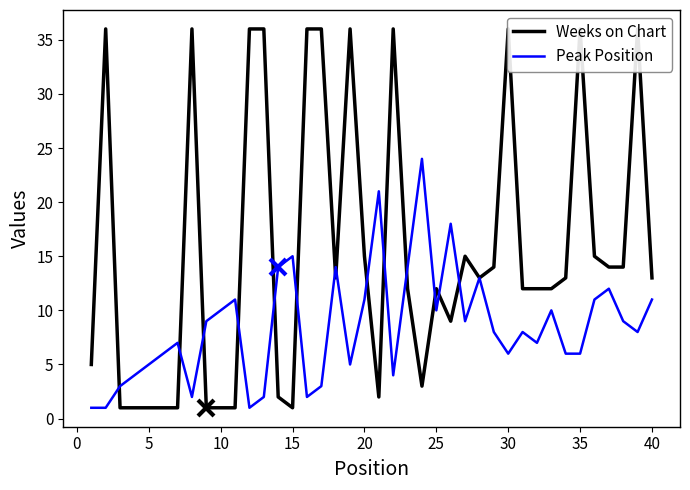

True or false: Peak Position and Weeks on Chart cross at least once.

True